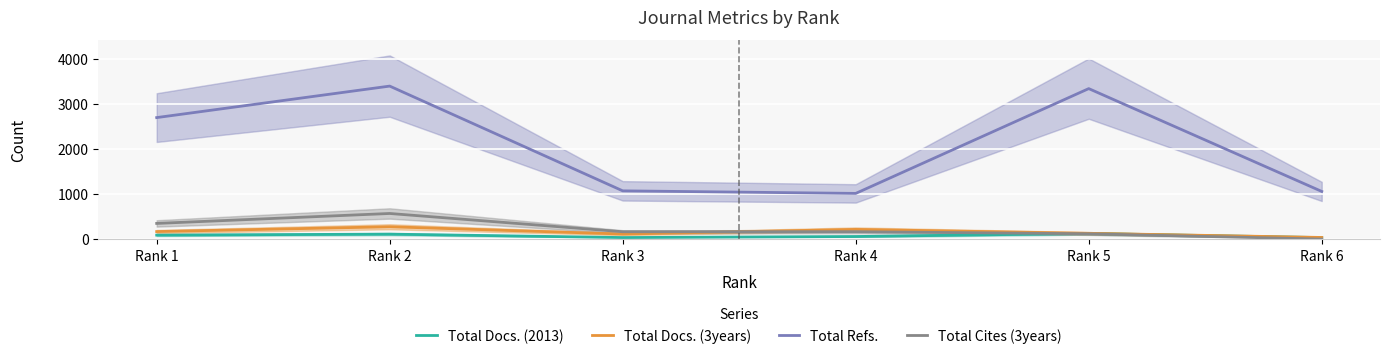

Where is Total Cites (3years) nearest to the value 291?

Rank 1